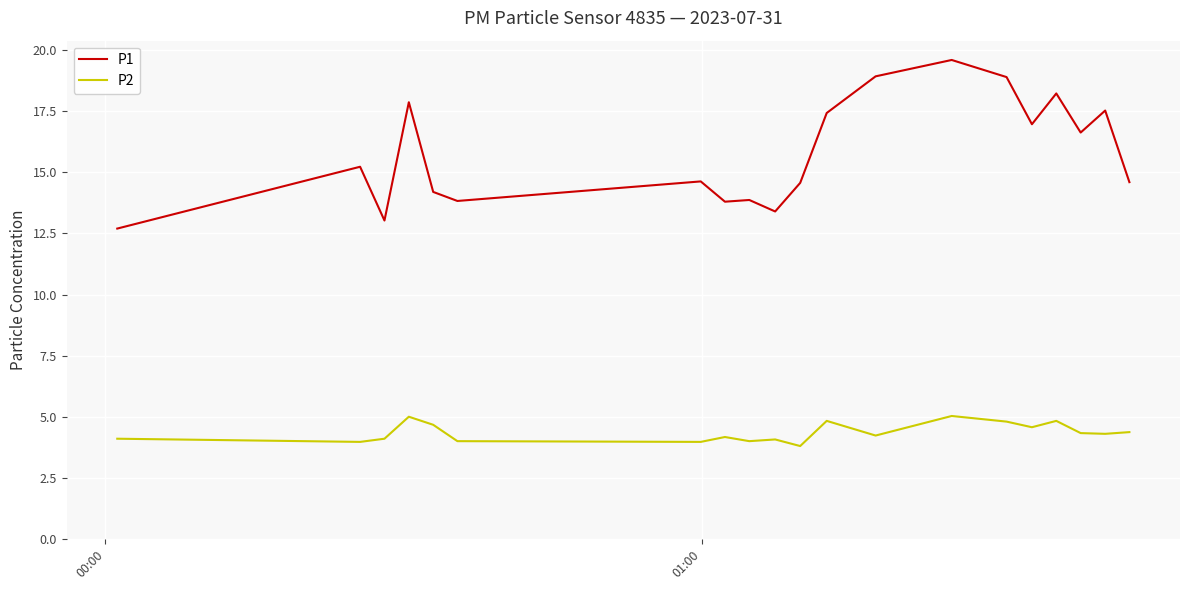

Rank the series by their average value, from lowest to highest.

P2, P1